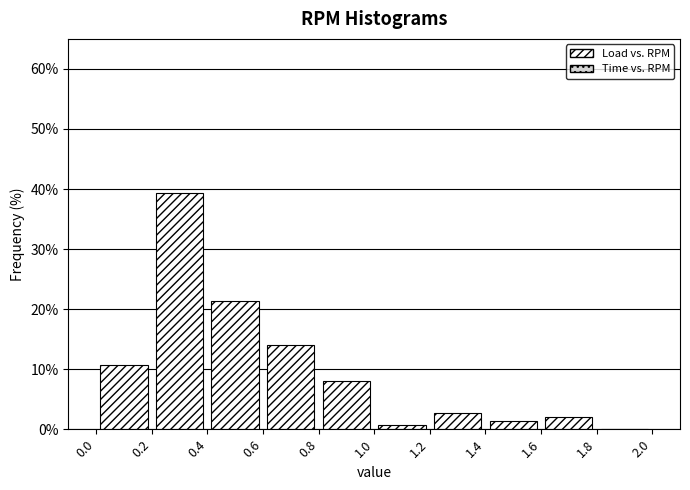

Reading left to right, list every bar in this chart as the range it spans on the x-axis followed by its height. The values are not printed on the chart, so give them approximately, as read against the axis.

0.0 to 0.2: 11
0.2 to 0.4: 39
0.4 to 0.6: 21
0.6 to 0.8: 14
0.8 to 1.0: 8
1.0 to 1.2: under 1
1.2 to 1.4: 3
1.4 to 1.6: 1
1.6 to 1.8: 2
1.8 to 2.0: 0